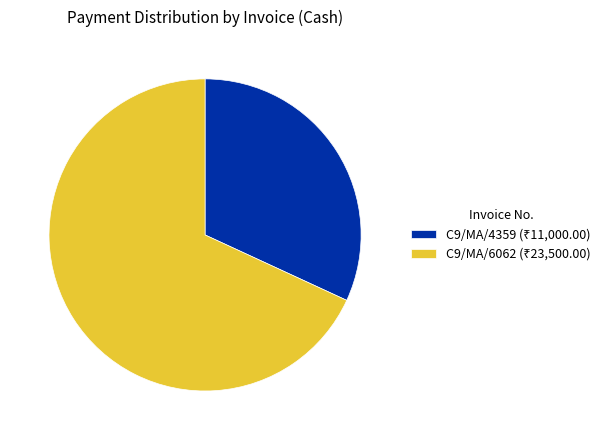

How many slices are in this pie chart?

2